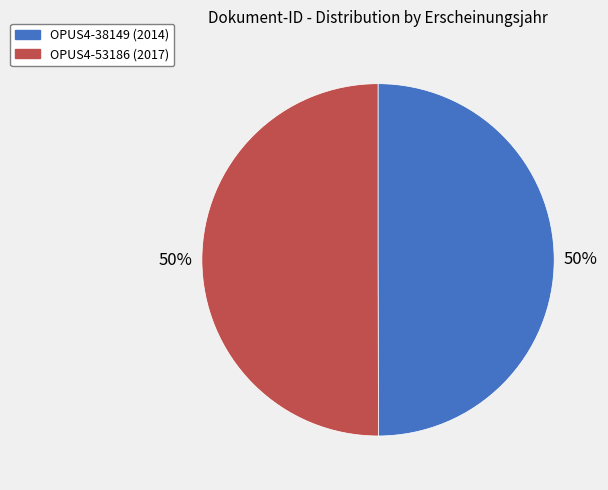

The OPUS4-38149 slice represents 62% of the pie. True or false?

False